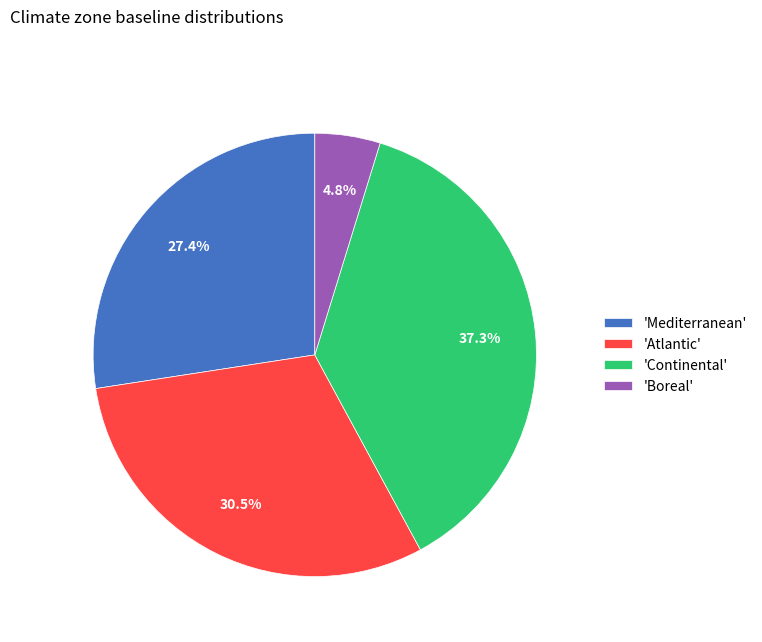

How many slices are in this pie chart?

4